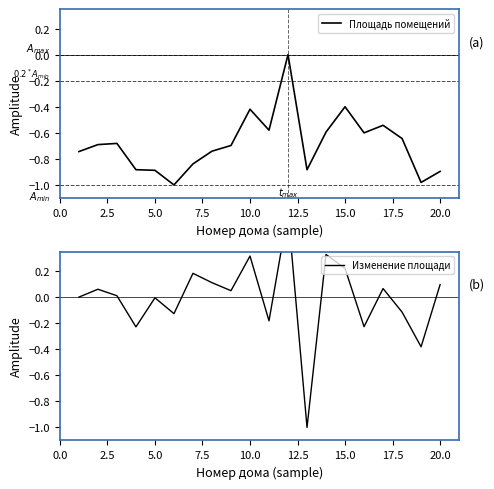

How many values in Площадь помещений are below zero?

19